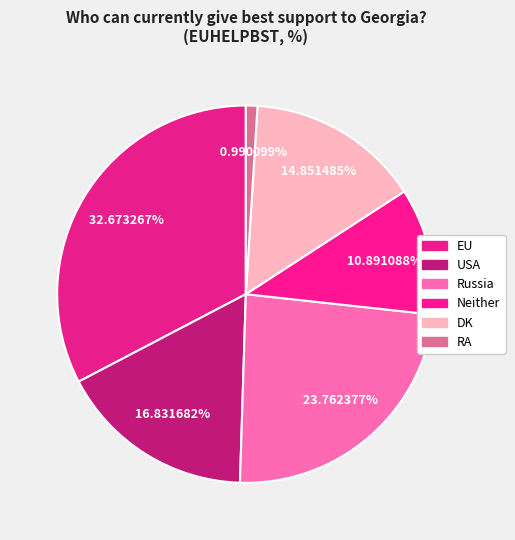

How many segments does this pie chart have?

6